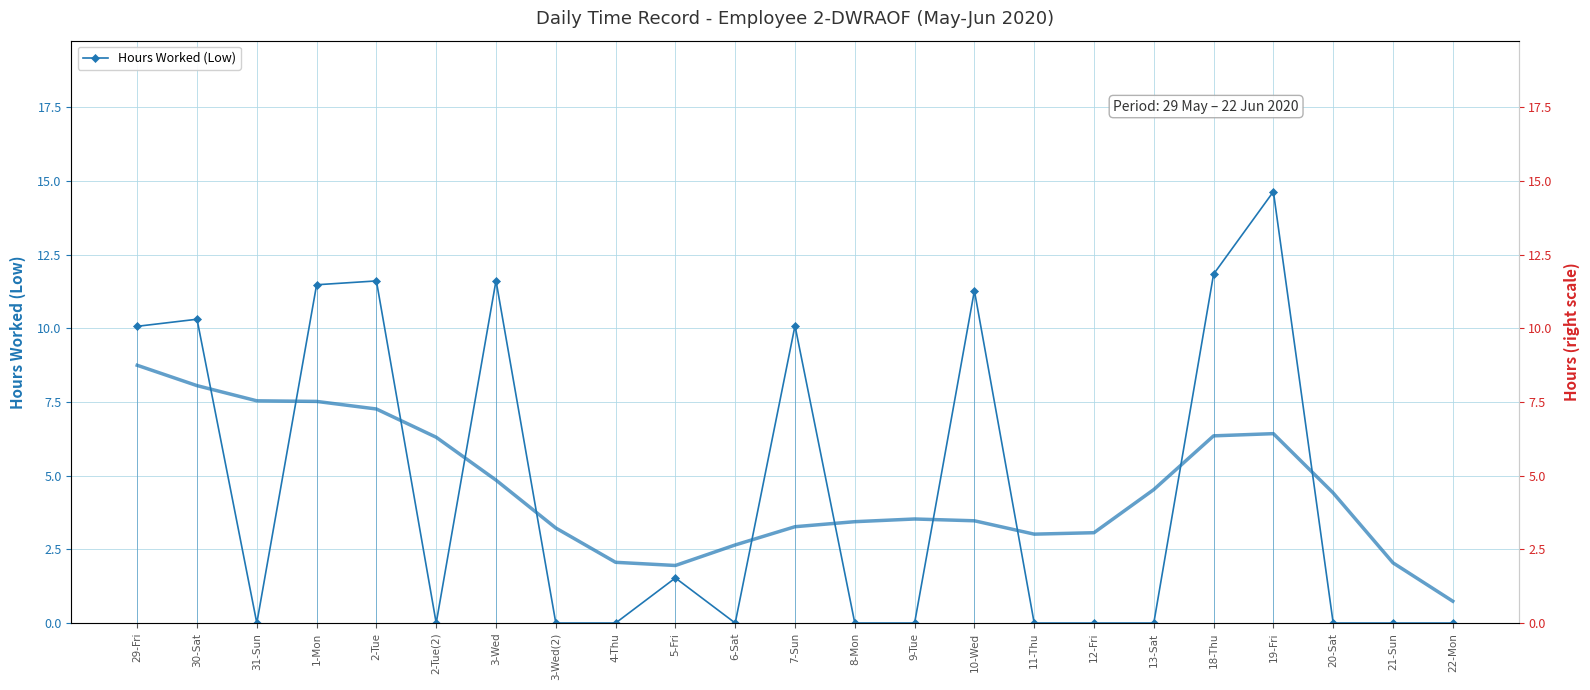

How many positive values are there?

10